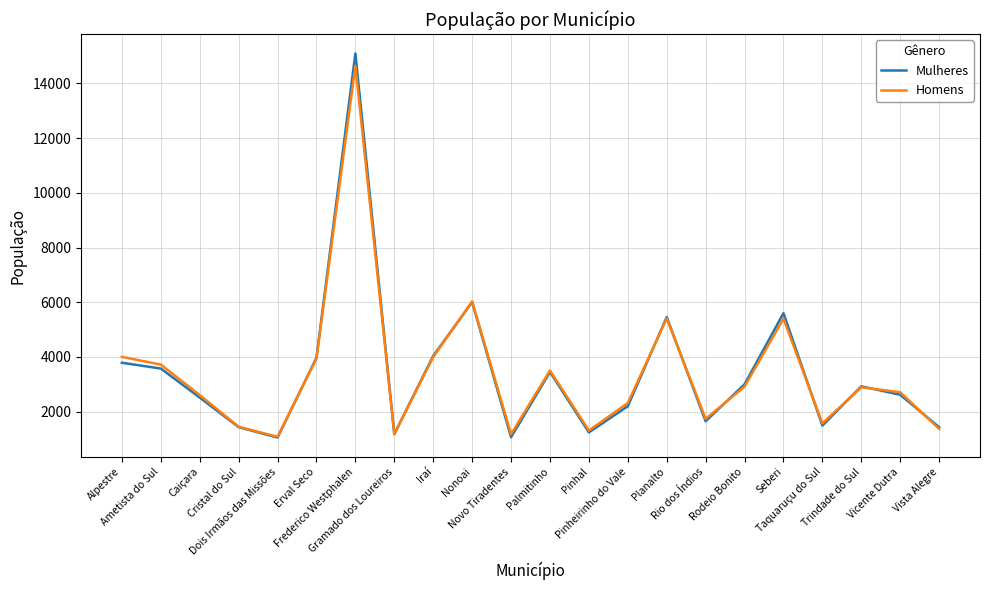

List the series in order of their peak value, highest first.

Mulheres, Homens